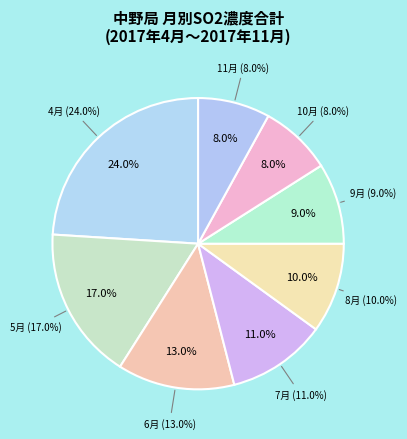

What is the ratio of the value at 10月 to the value at 11月?

1.0